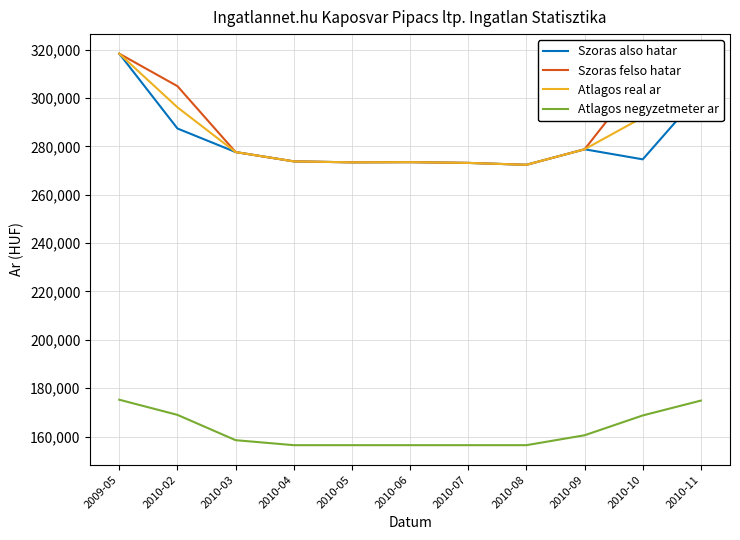

What is the maximum value for Szoras also hatar?

318302